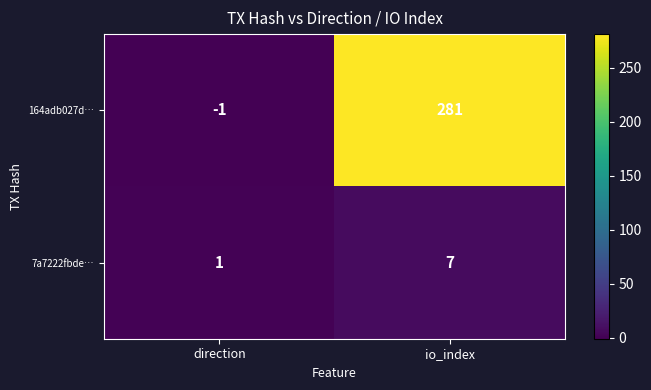

What is the sum of all 164adb027d… values?

280